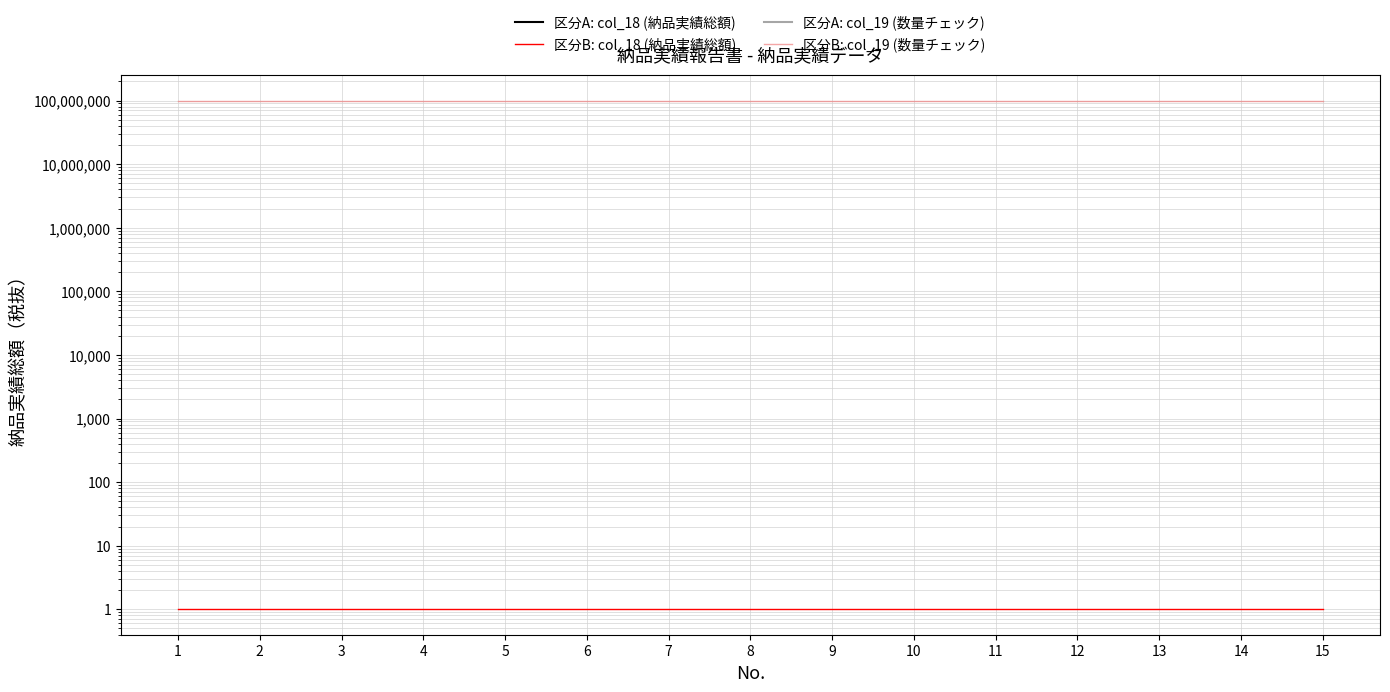

True or false: 区分A: col_18 (納品実績総額) and 区分B: col_18 (納品実績総額) cross at least once.

False